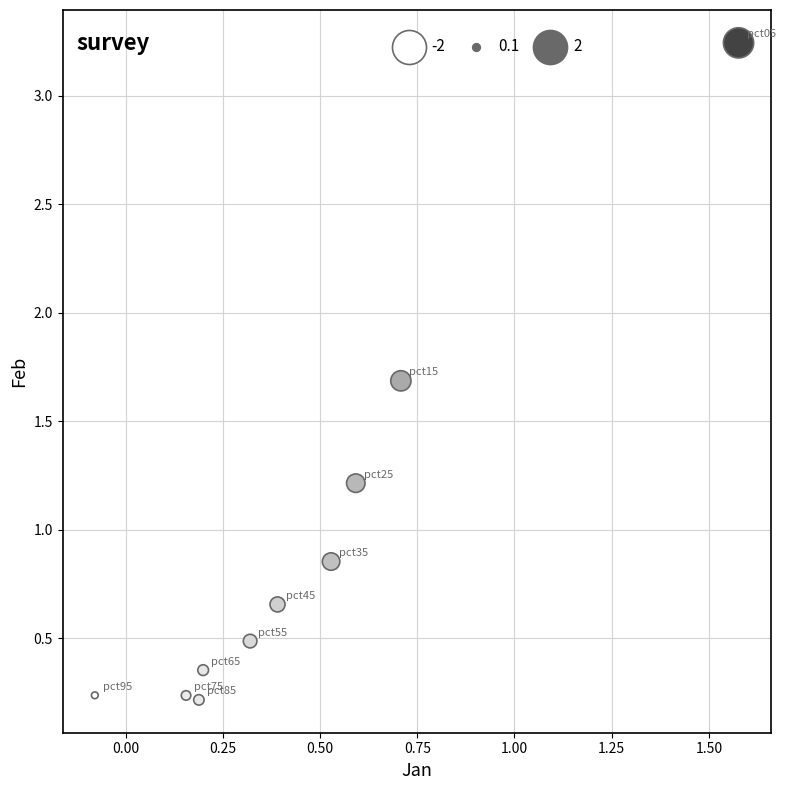

What is the average X value?

0.5